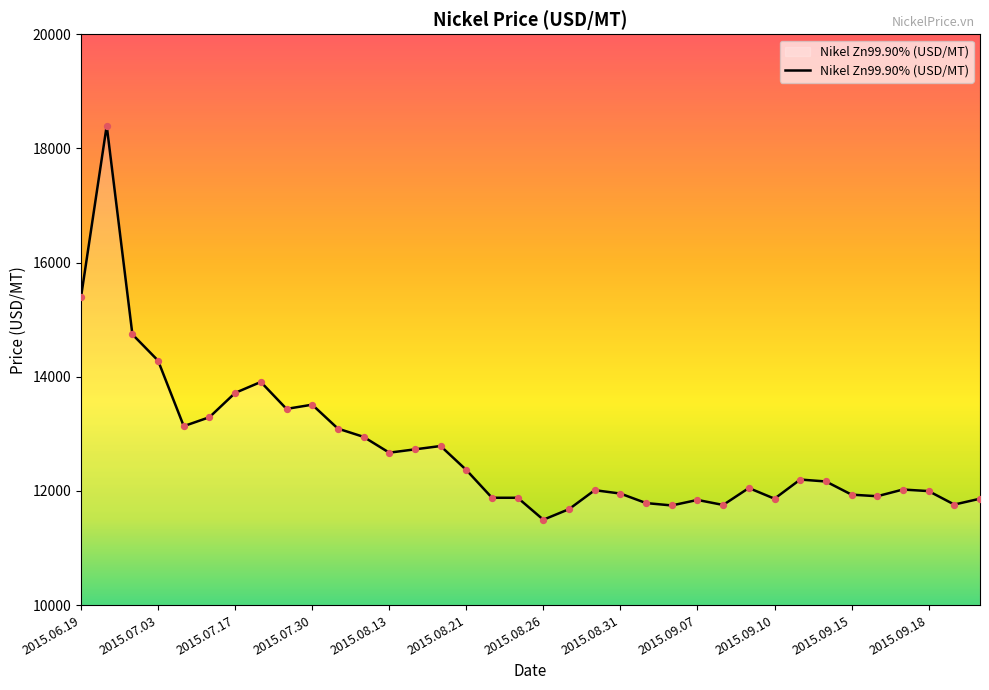

What is the minimum value shown in the chart?

11495.5